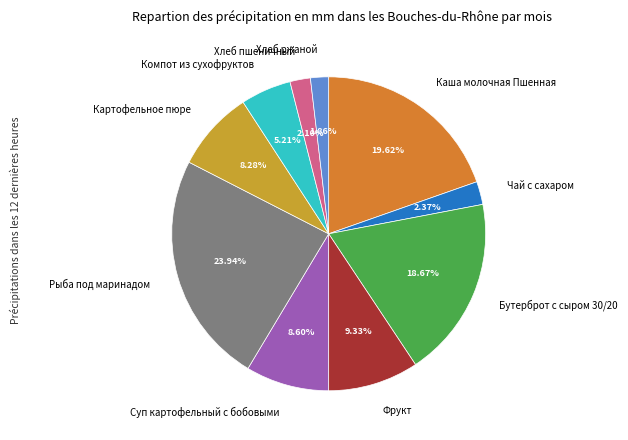

The Рыба под маринадом slice represents 30% of the pie. True or false?

False